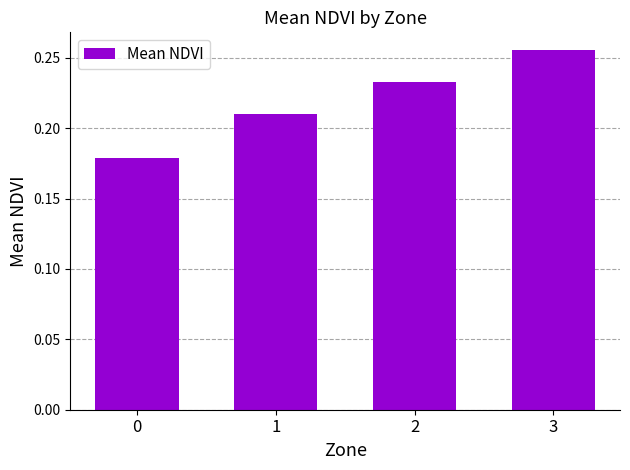

List the labels in order of value, largest first.

3, 2, 1, 0